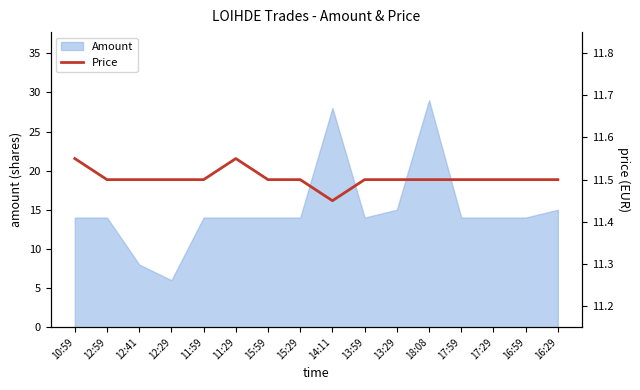

Is it true that the value at 11:29 is 11.6?

True